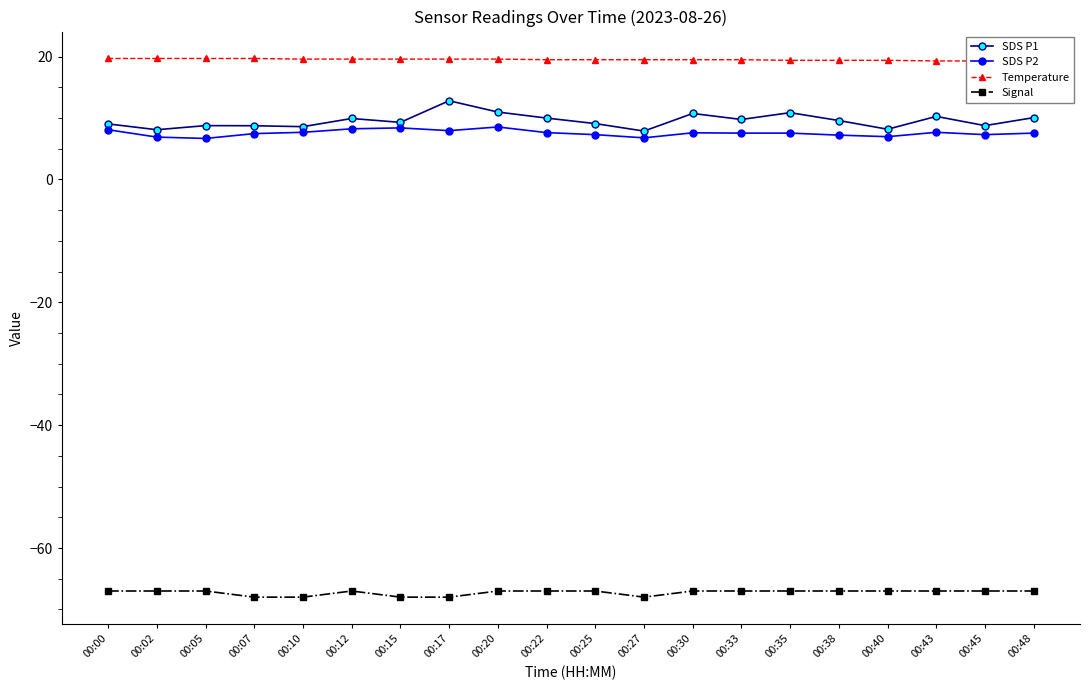

How many distinct data groups are displayed?

4